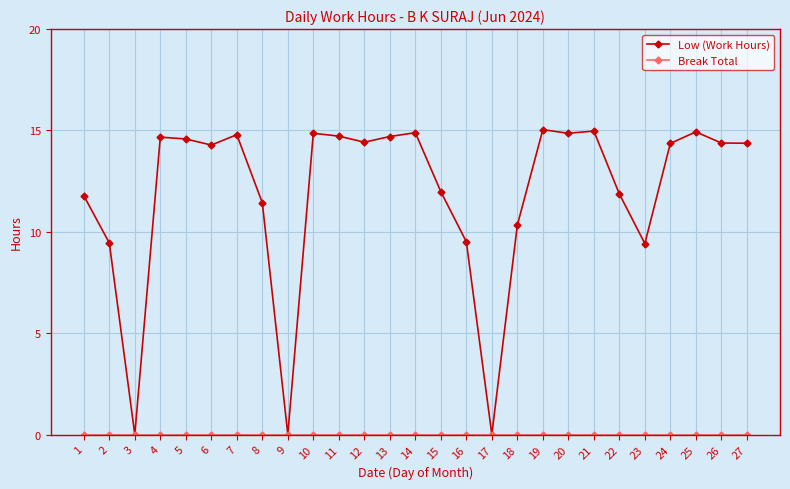

True or false: Low (Work Hours) has more than 1 interior local peaks.

True